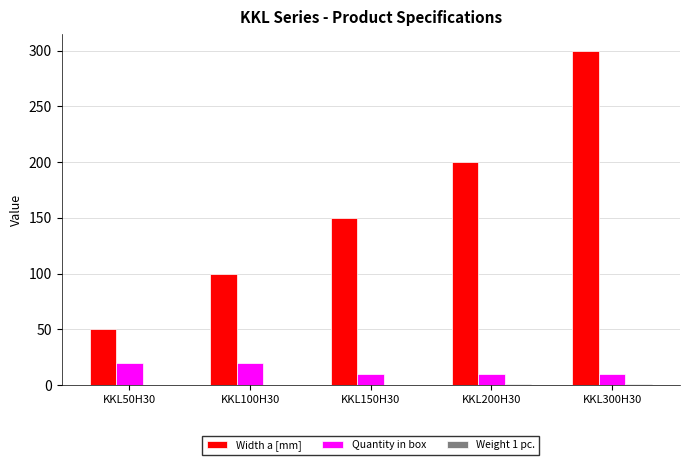

The Quantity in box series shows 10.0 at KKL150H30. True or false?

True